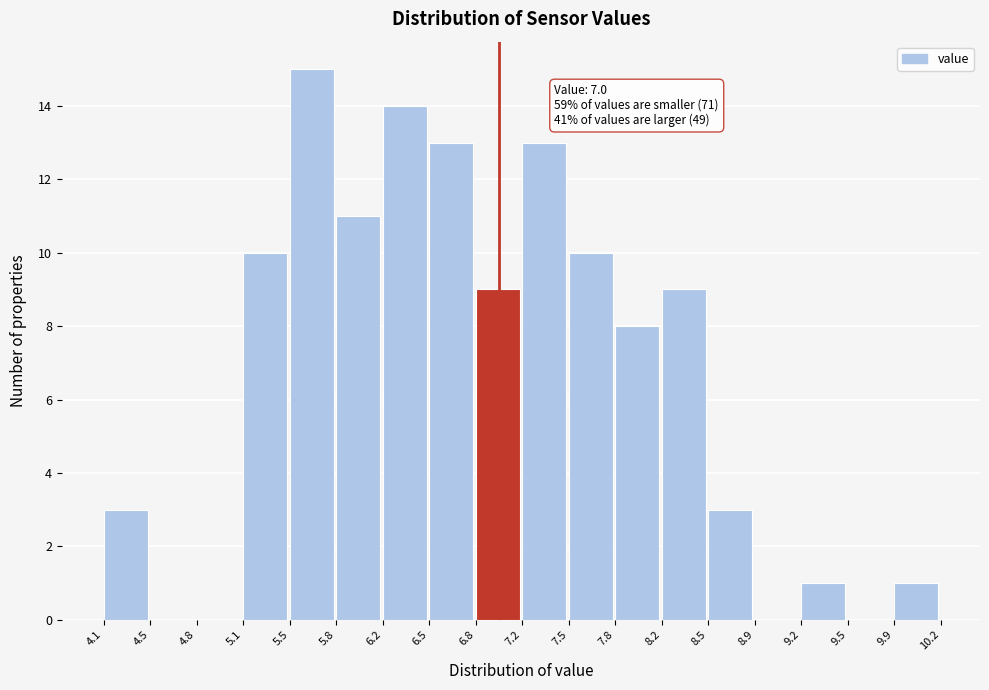

Which range on the x-axis has the tallest bar?

5.5 to 5.8